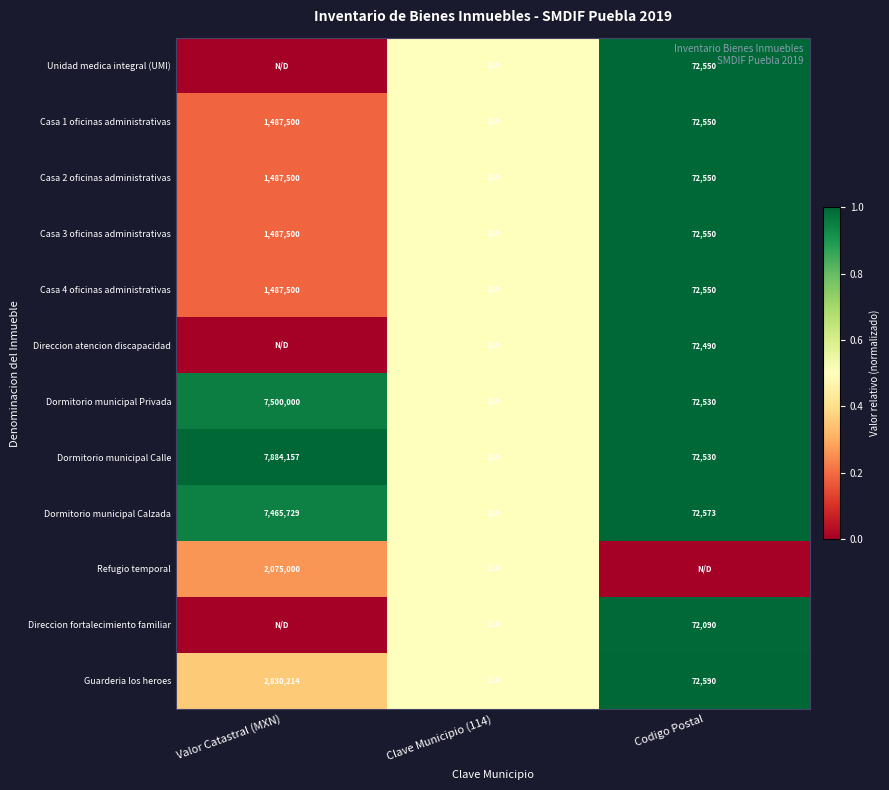

How many data points does each series have?

3